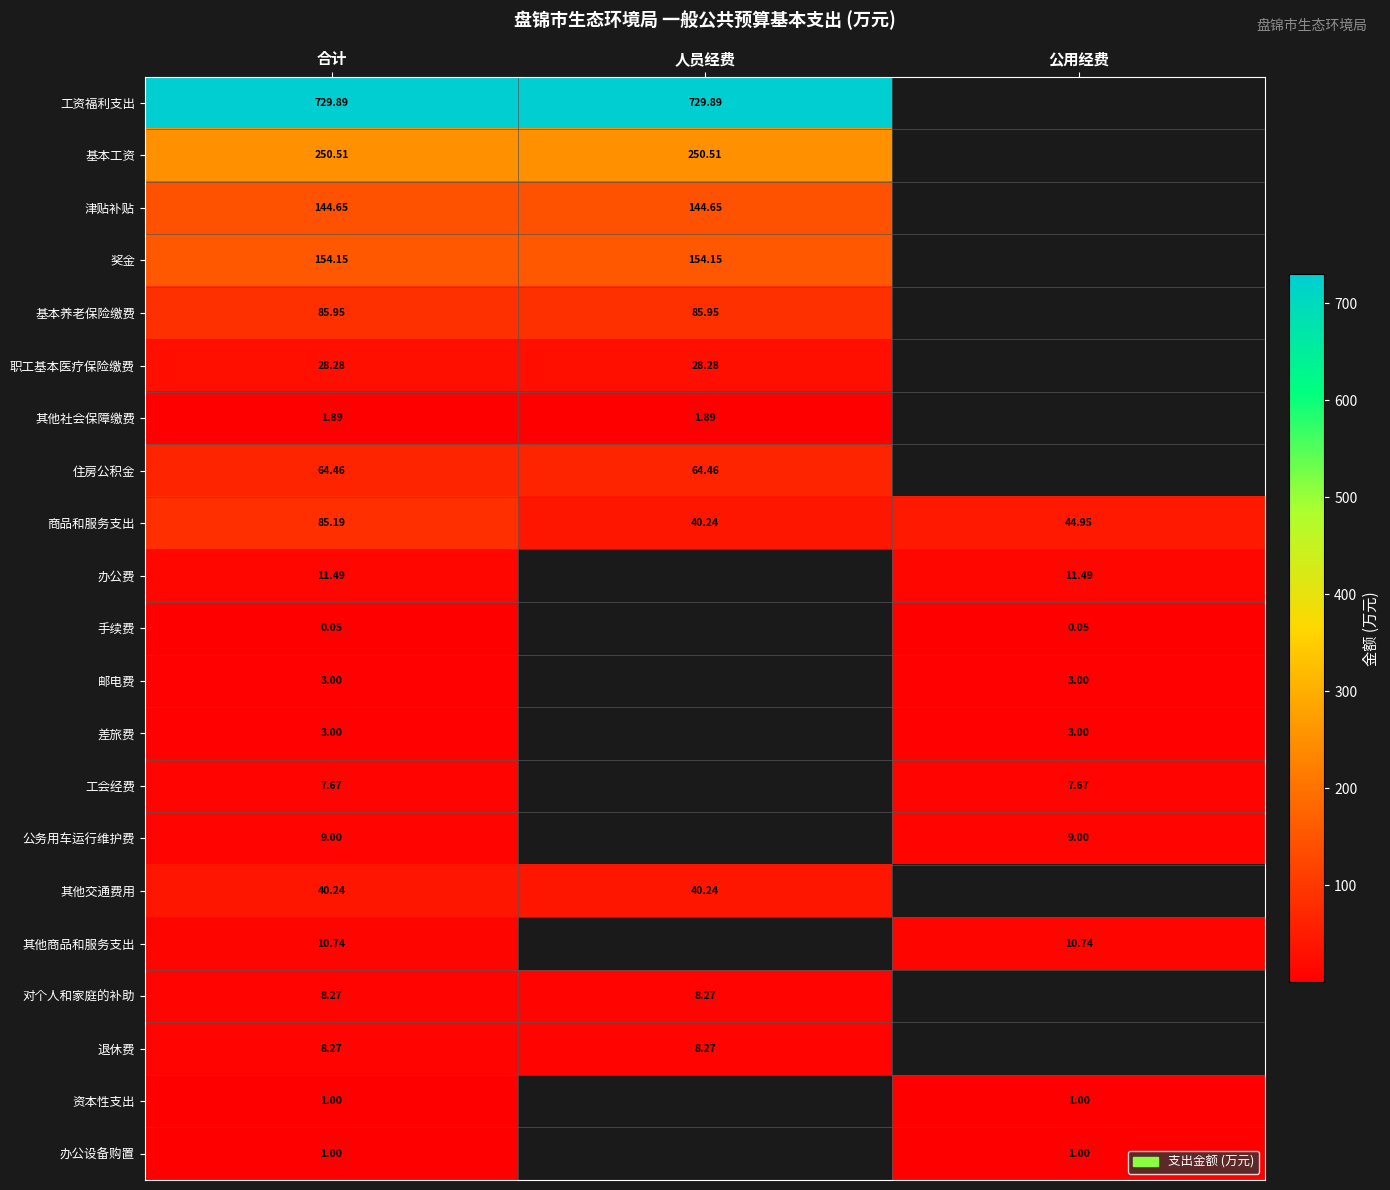

How many categories are shown in the chart?

3